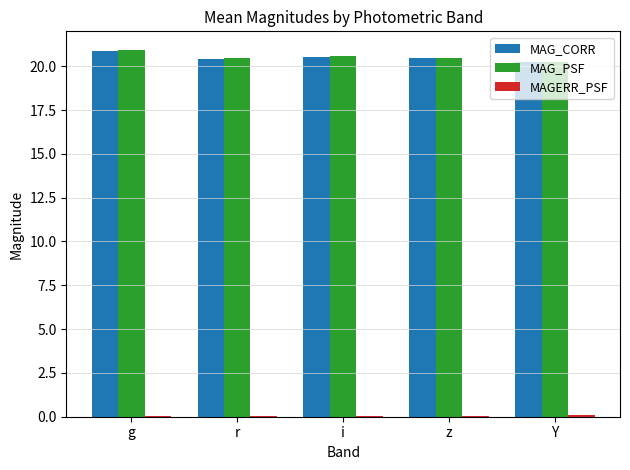

The value of MAG_PSF at Y is 20.2. True or false?

True